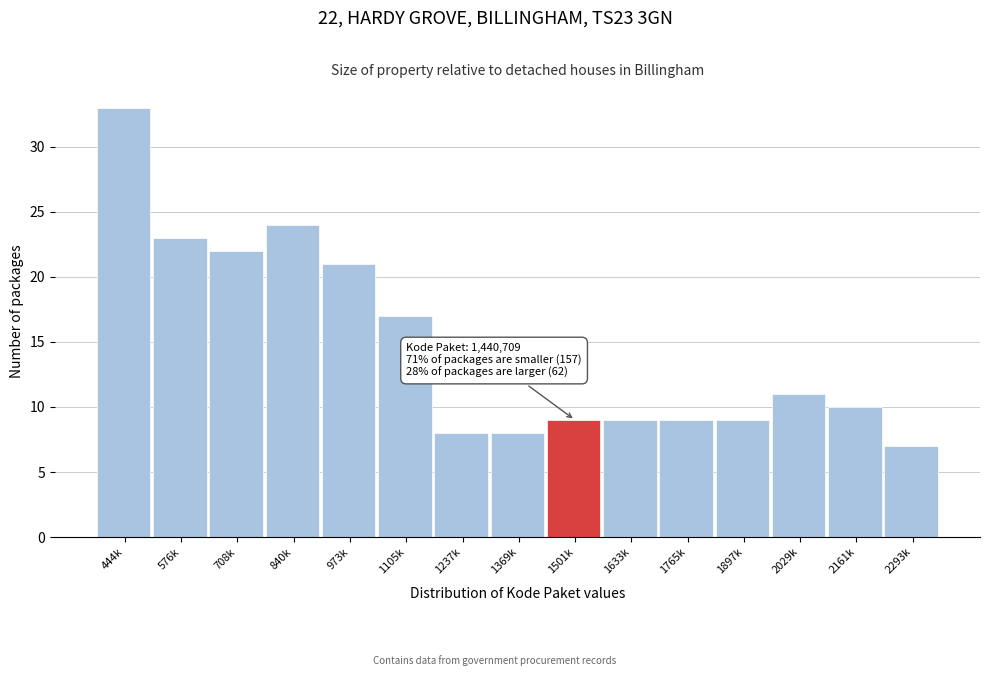

Reading left to right, list all the values displayed in this chart.

33	23	22	24	21	17	8	8	9	9	9	9	11	10	7